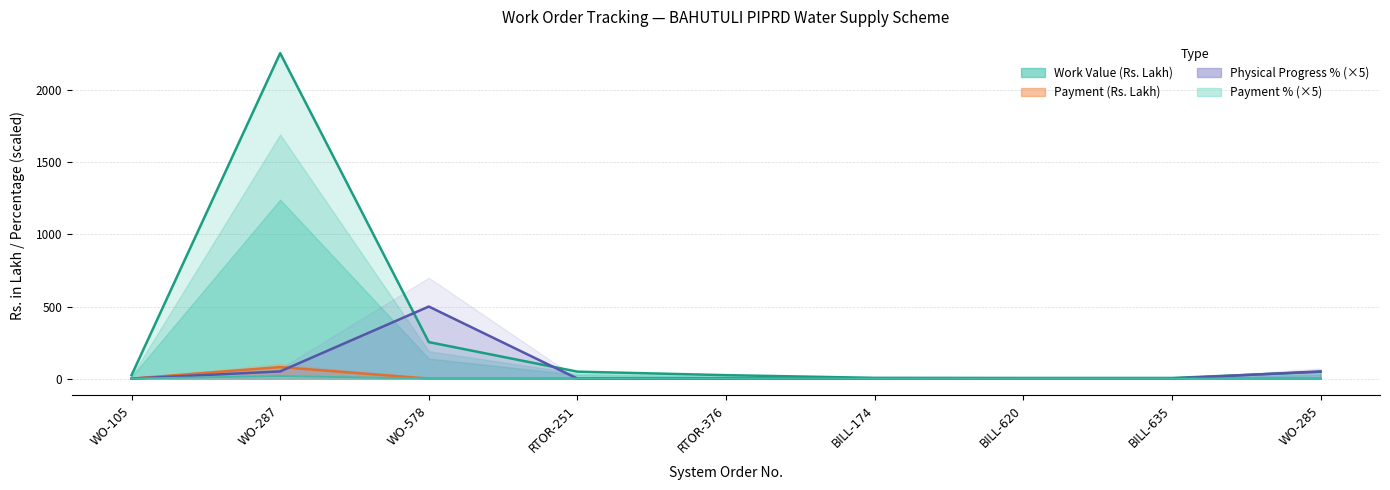

True or false: Physical Progress % and Payment % intersect in this chart.

True